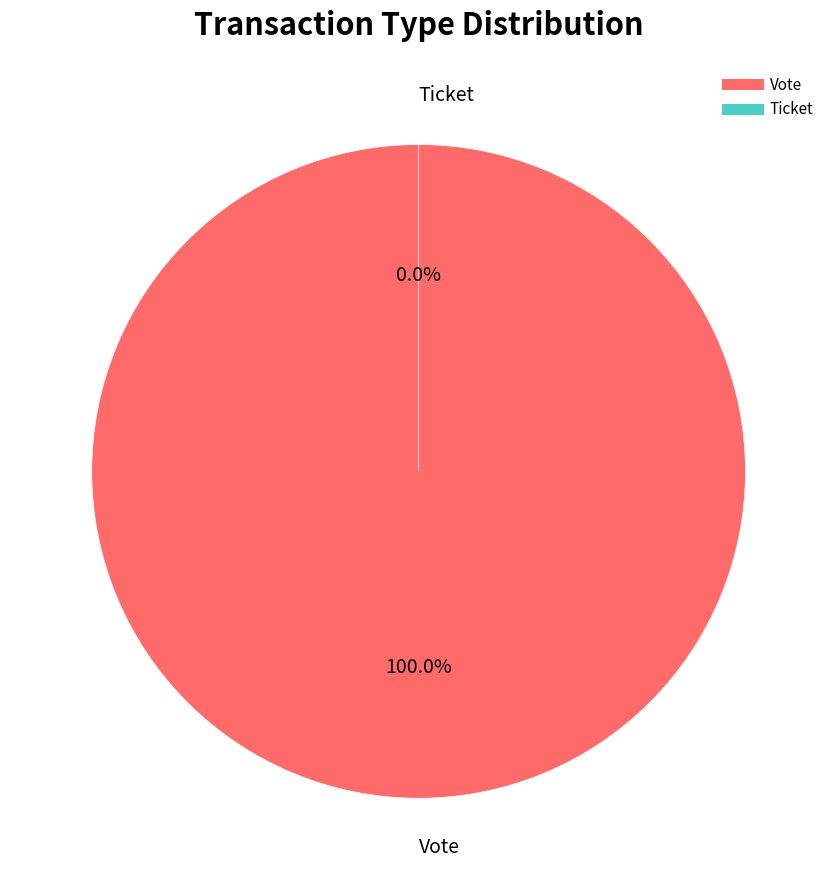

Is it true that Vote is 99% of the pie?

False